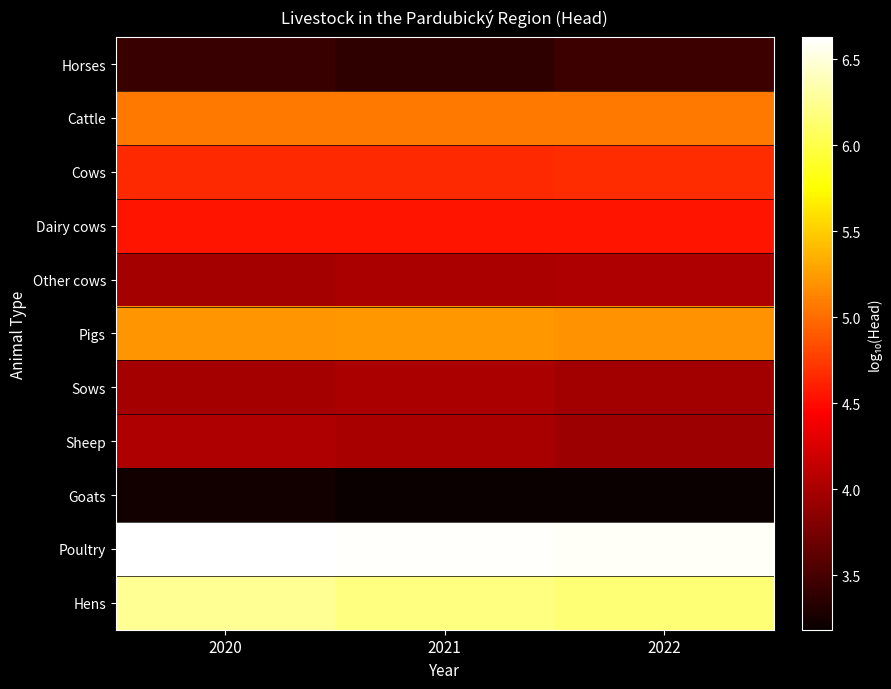

Which series has the largest range (max minus min)?

Hens